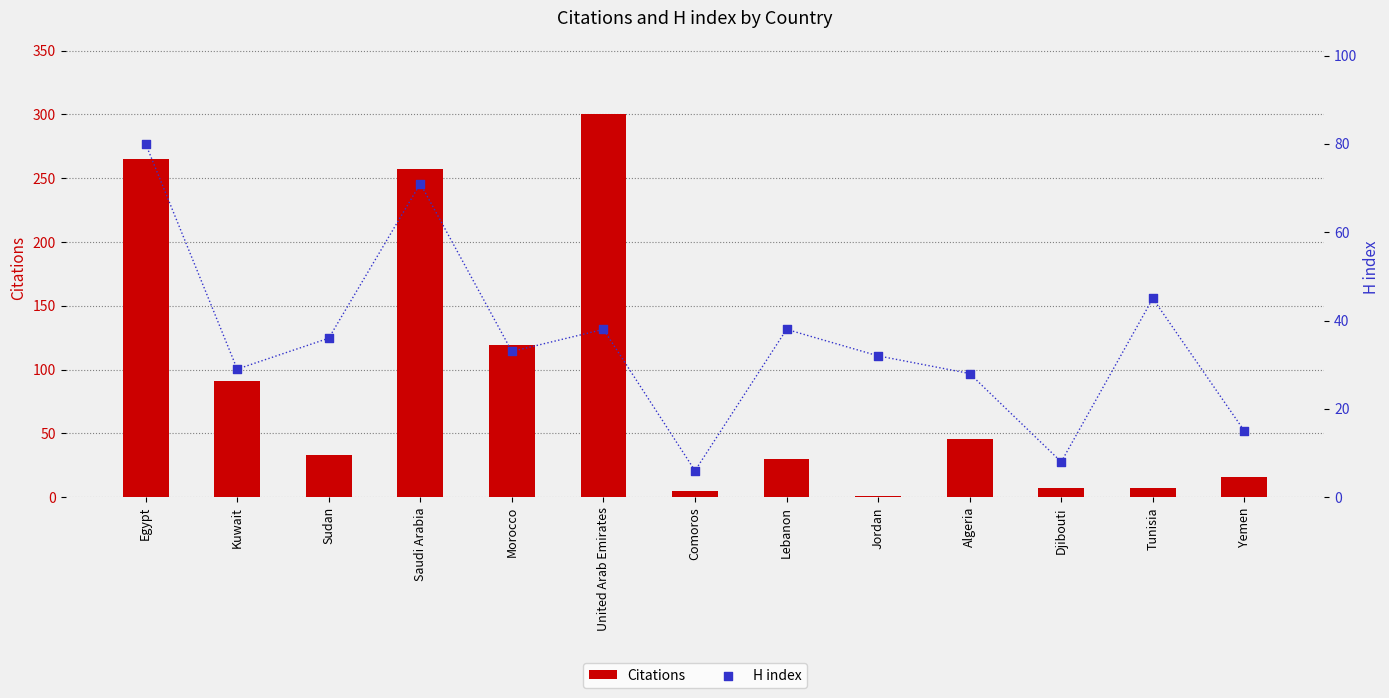

Is the value of H index at Jordan greater than the value of Citations at Tunisia?

Yes